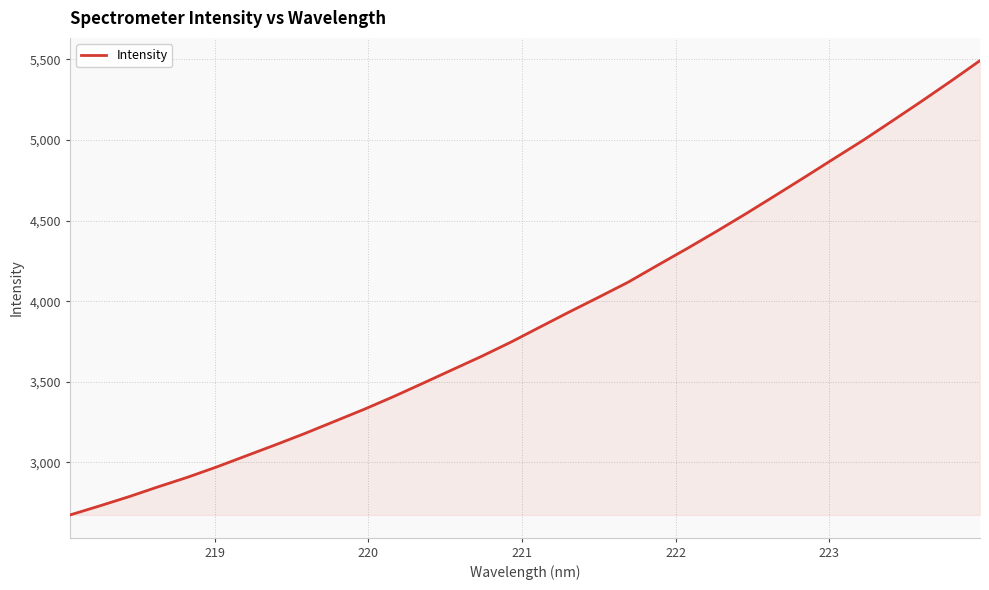

What is the minimum value shown in the chart?

2673.8